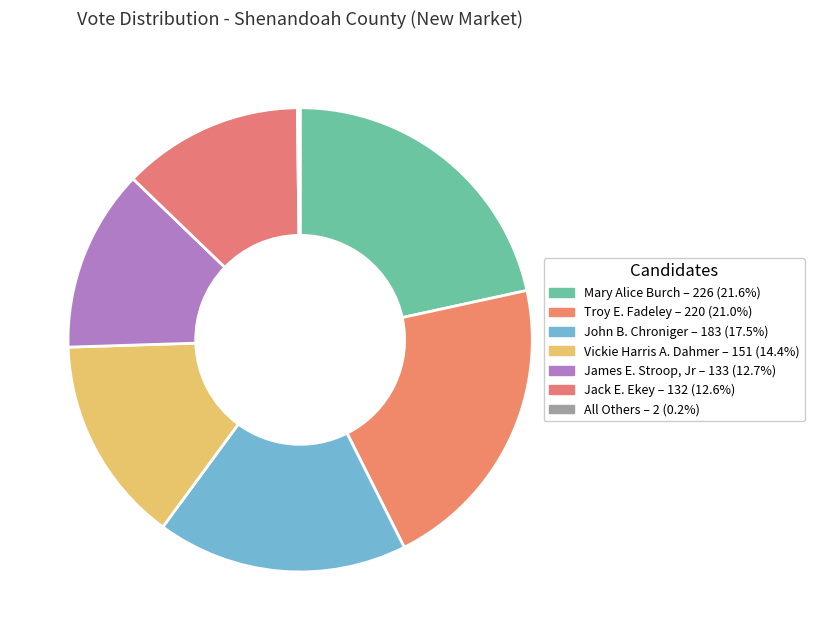

How many slices are in this pie chart?

7